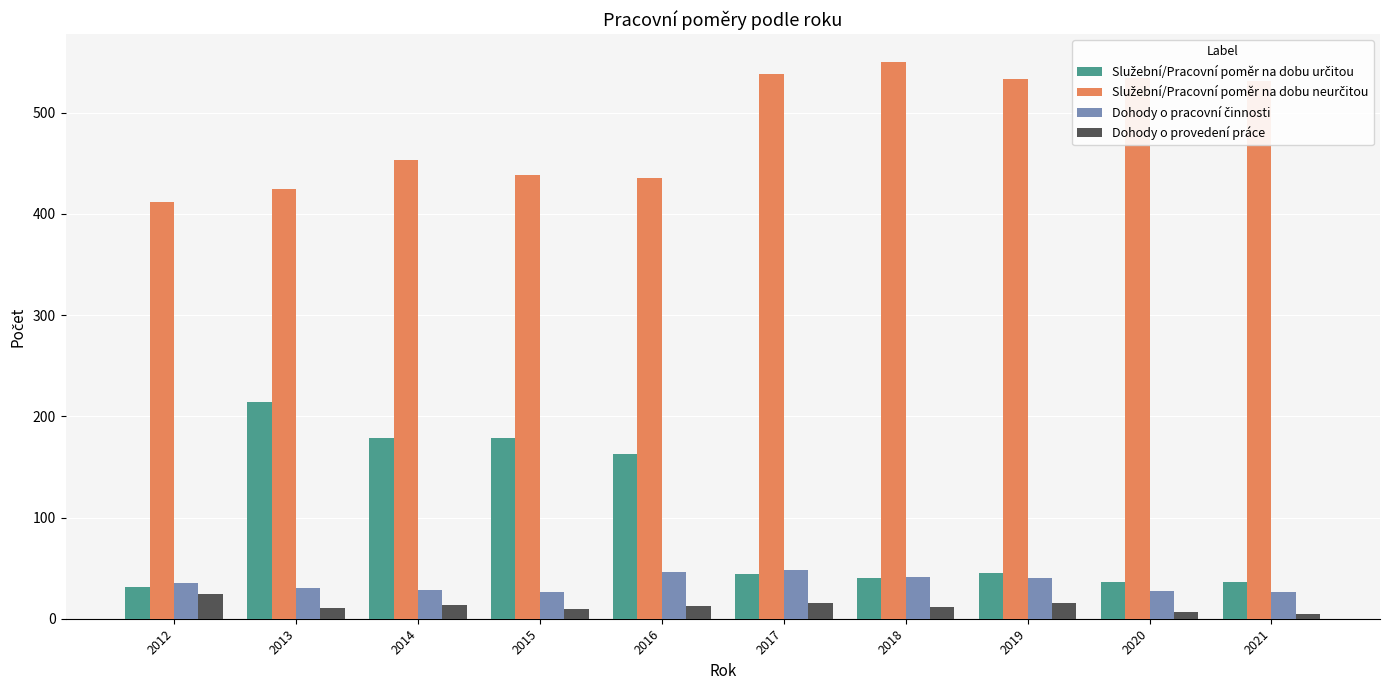

What is the spread (max minus min) of values at 2014?

439